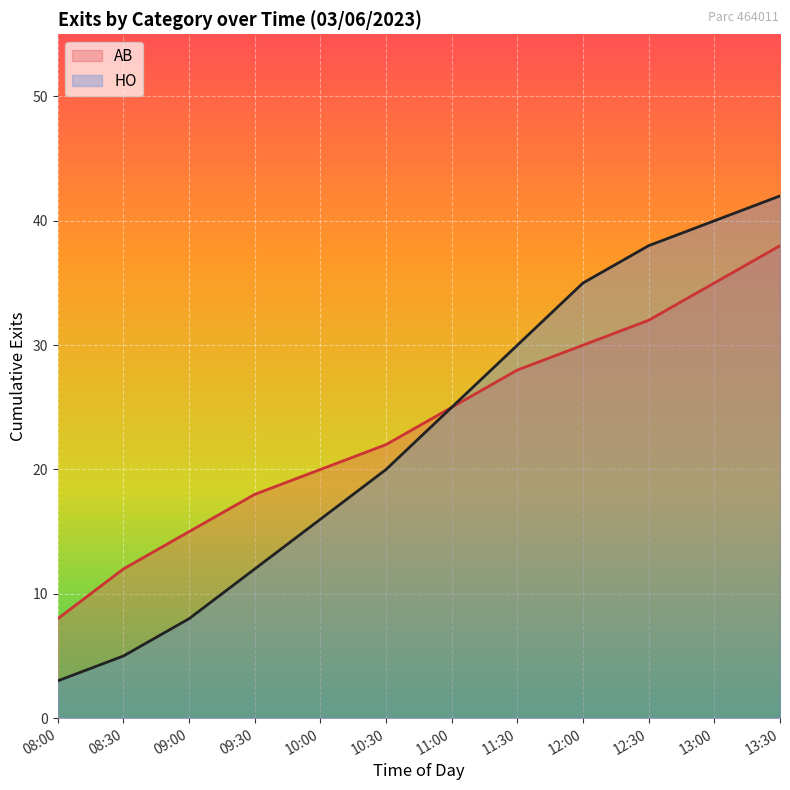

How many lines are shown in the chart?

2